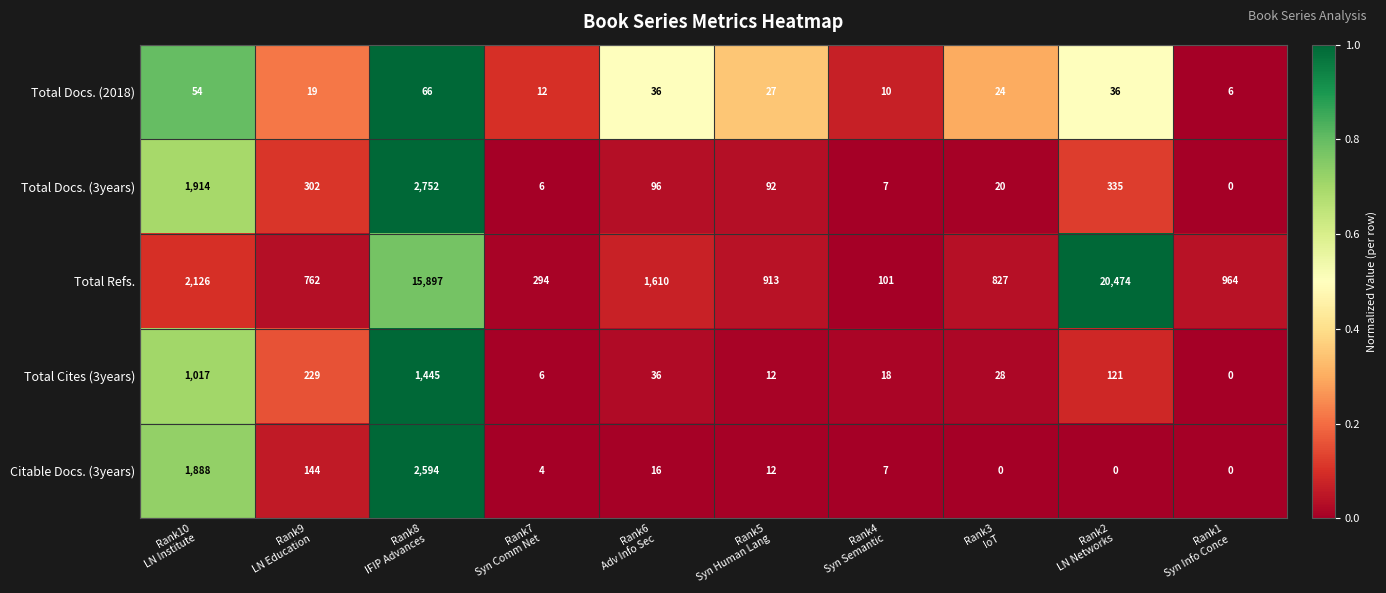

Rank the series by their maximum value, from highest to lowest.

Total Refs., Total Docs. (3years), Citable Docs. (3years), Total Cites (3years), Total Docs. (2018)